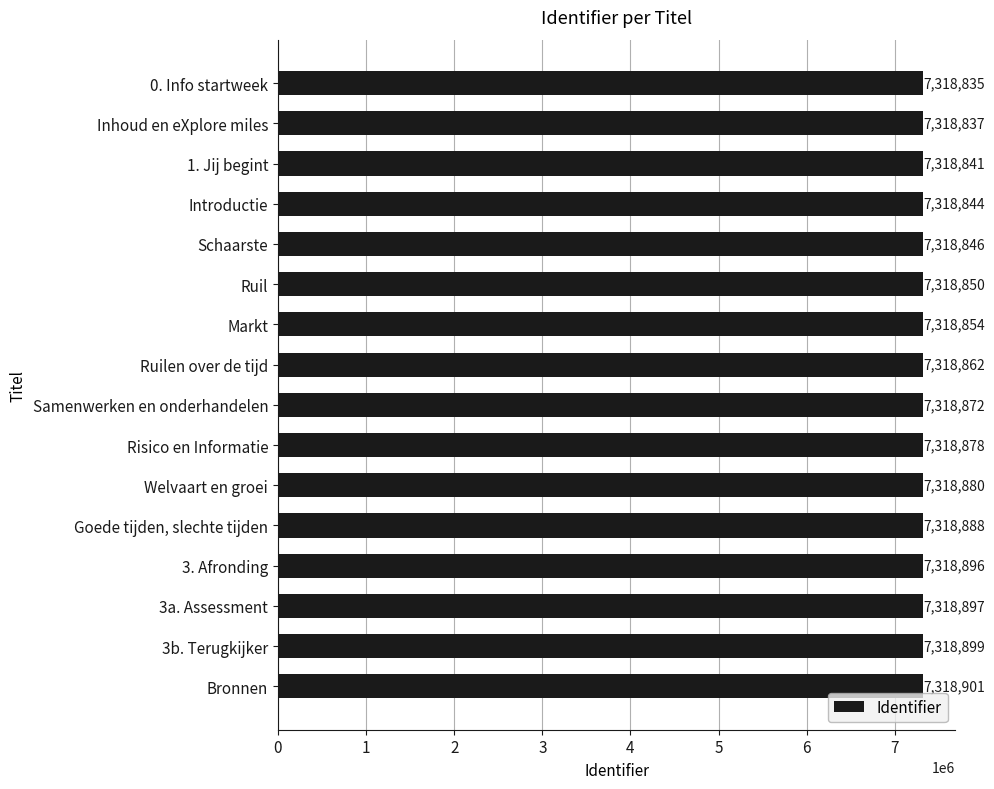

What value does the data have at Bronnen?

7318901